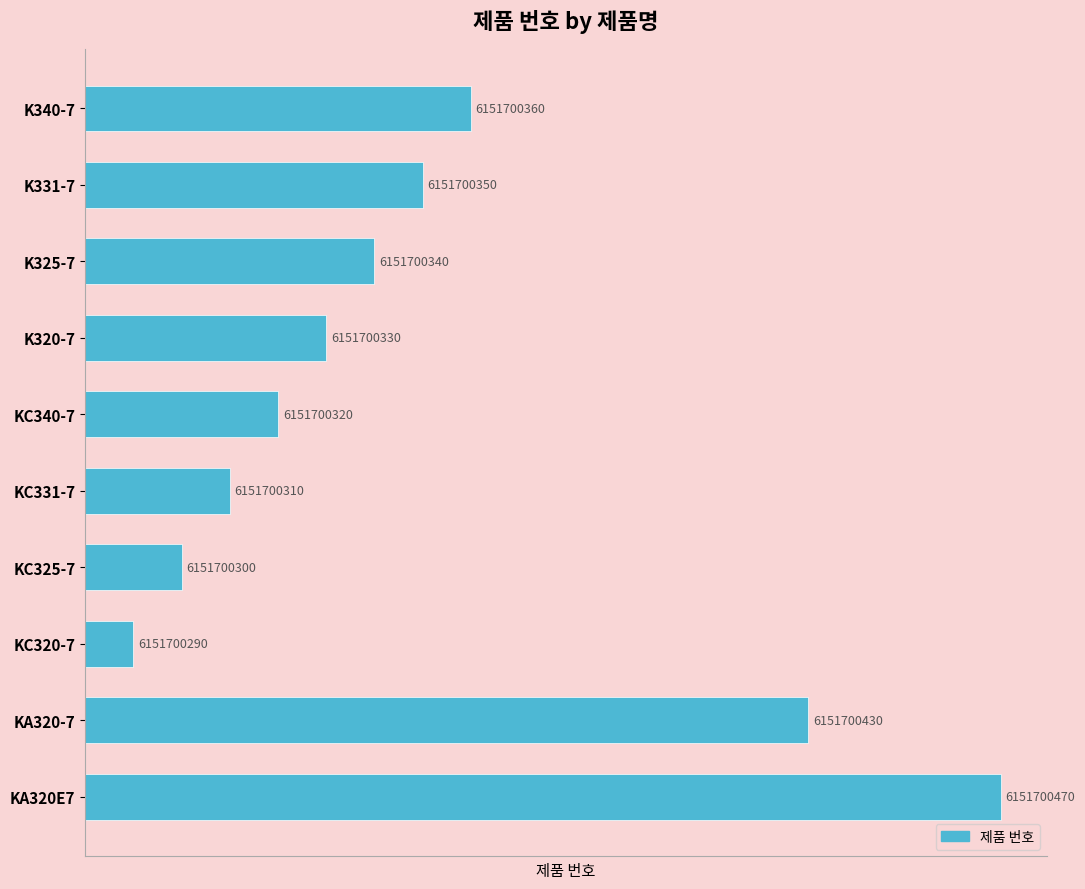

Rank the categories by value from highest to lowest.

KA320E7, KA320-7, K340-7, K331-7, K325-7, K320-7, KC340-7, KC331-7, KC325-7, KC320-7